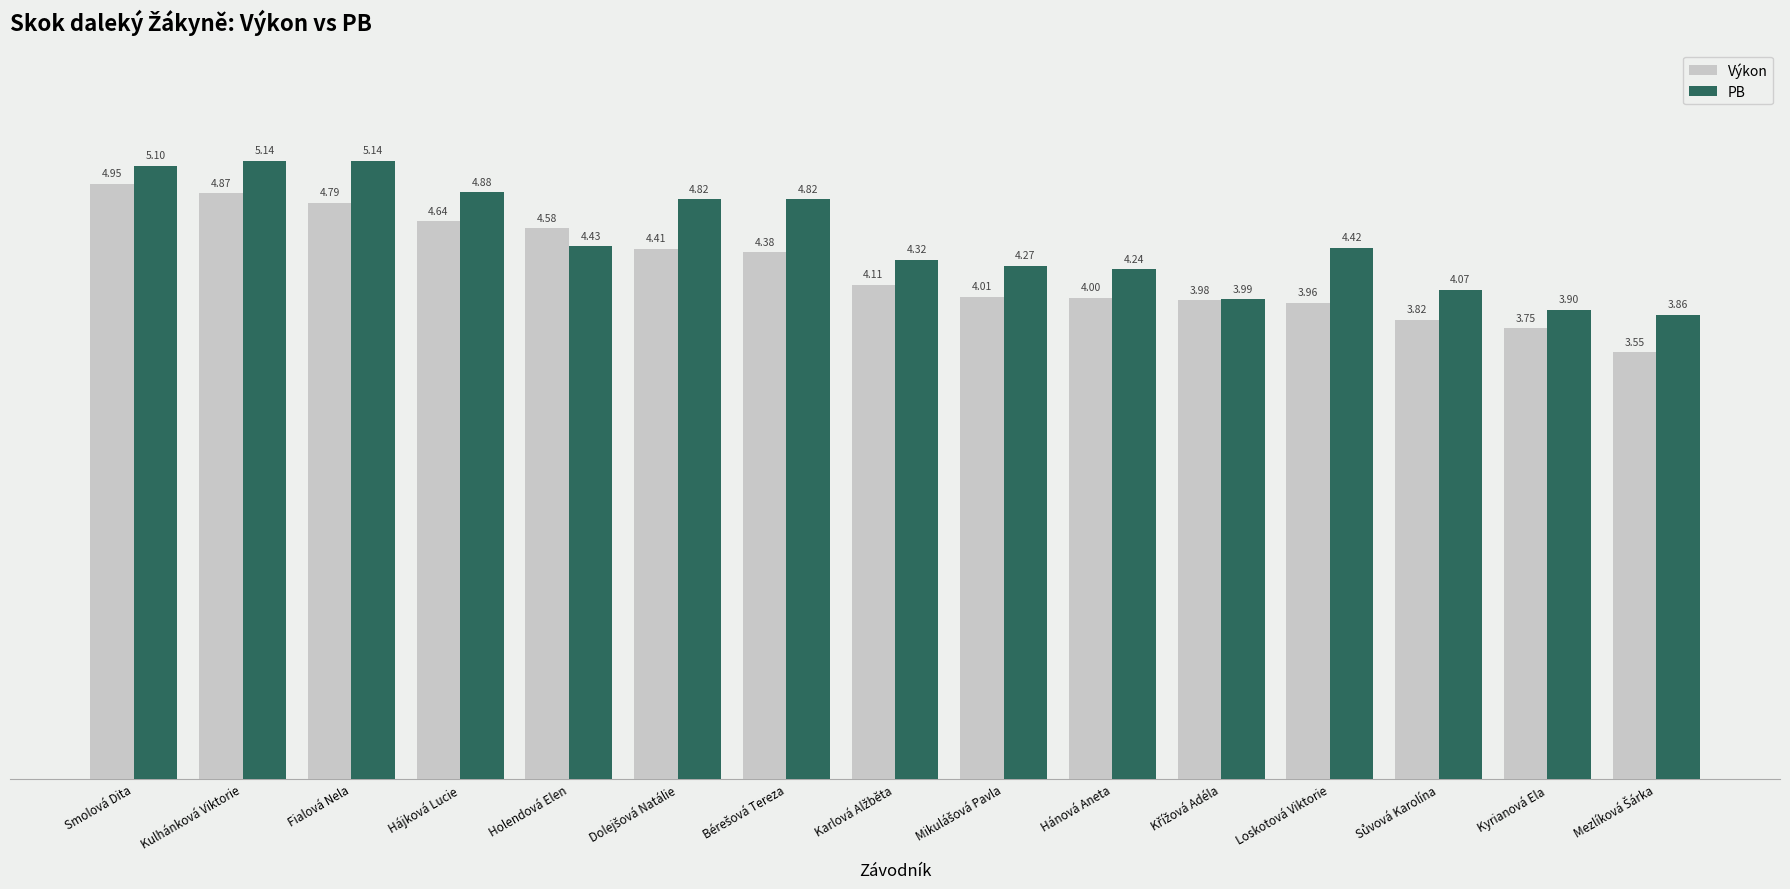

At which category is the sum across all series the highest?

Smolová Dita